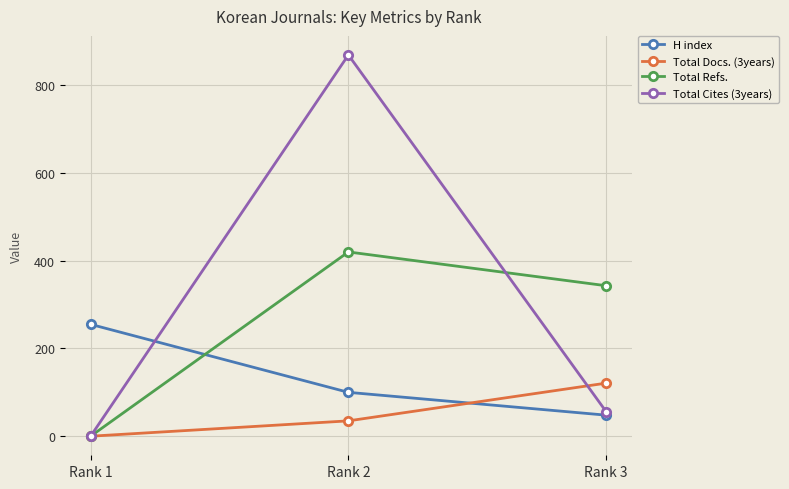

Reading left to right, transcribe all the data shown in this chart.

H index: Rank 1=255	Rank 2=100	Rank 3=48
Total Docs. (3years): Rank 1=0	Rank 2=35	Rank 3=121
Total Refs.: Rank 1=0	Rank 2=420	Rank 3=343
Total Cites (3years): Rank 1=0	Rank 2=869	Rank 3=56